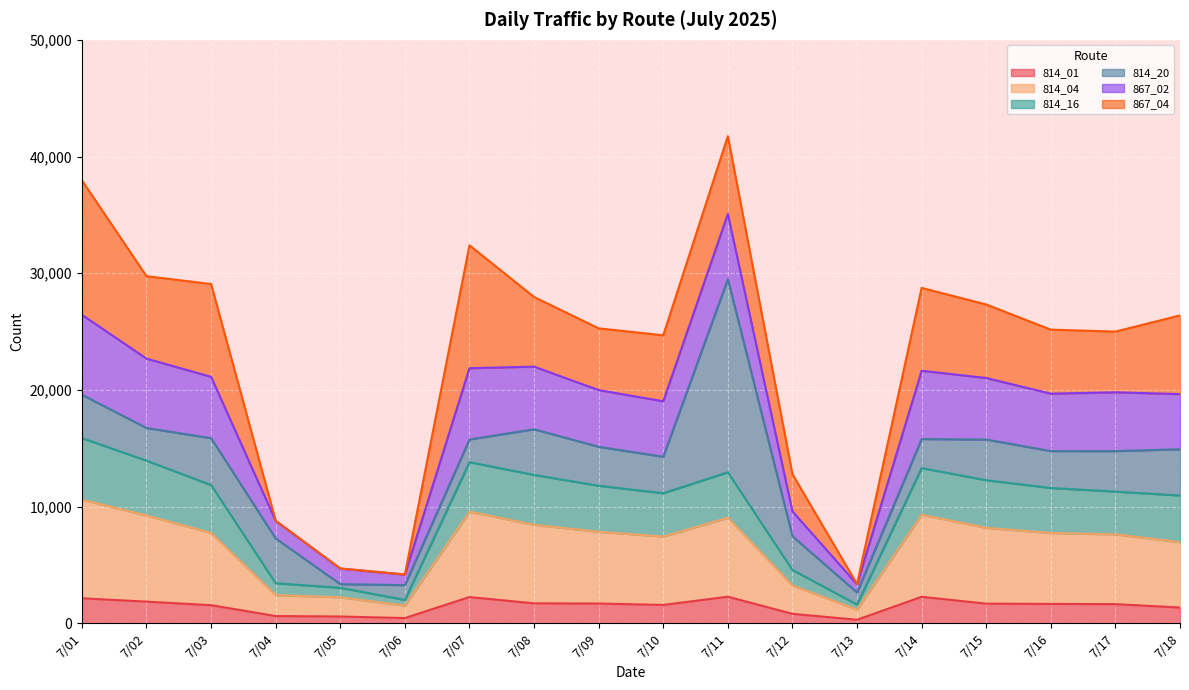

The value of 814_01 at 7/10 is 1576. True or false?

True